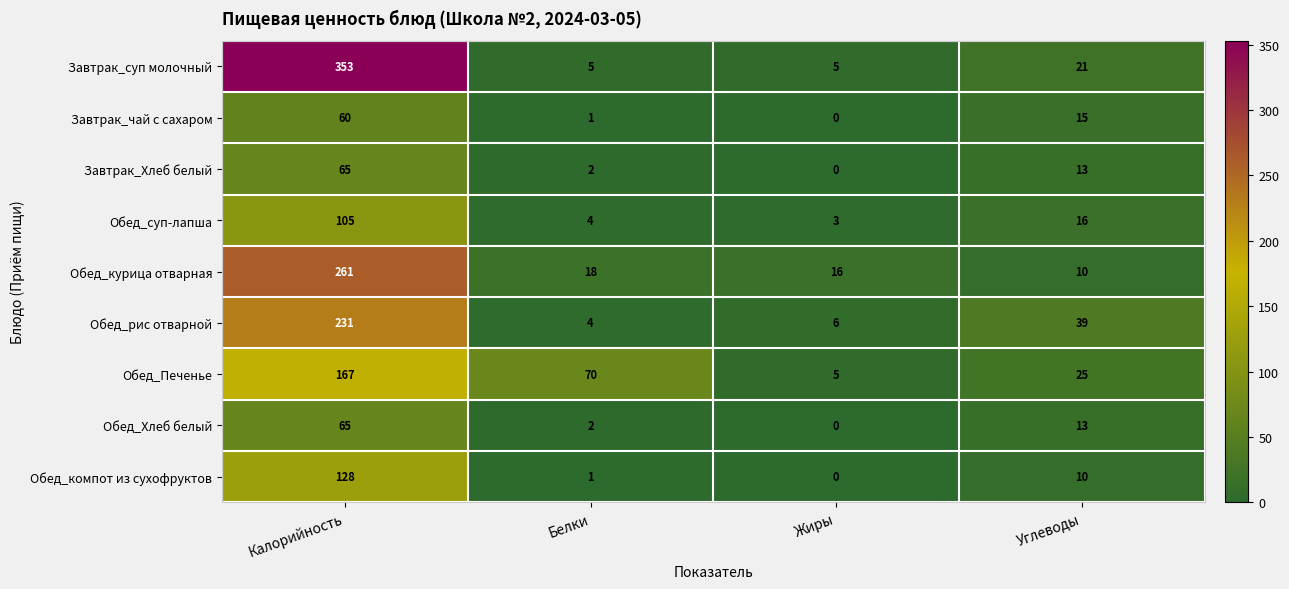

Which category has the lowest value across all series?

Жиры